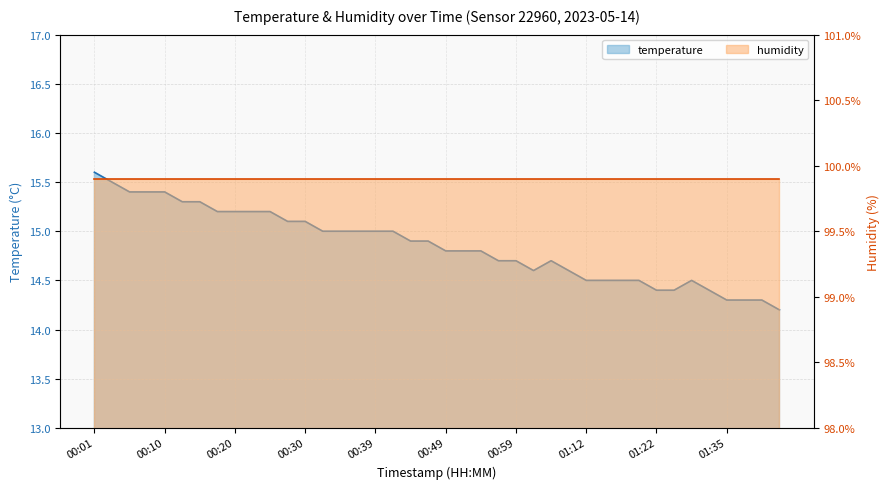

How many interior local valleys (lower than both neighbors) does the data have?

1